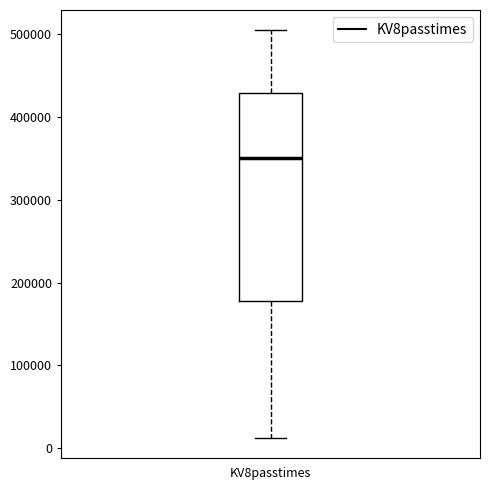

Read this box plot against the y-axis: the position of the median line, the range covered by the box, and the ends of both whiskers. The values are not printed on the chart, so give them approximately, as read against the axis.

median 350000, box 180000 to 430000, whiskers 10000 to 500000